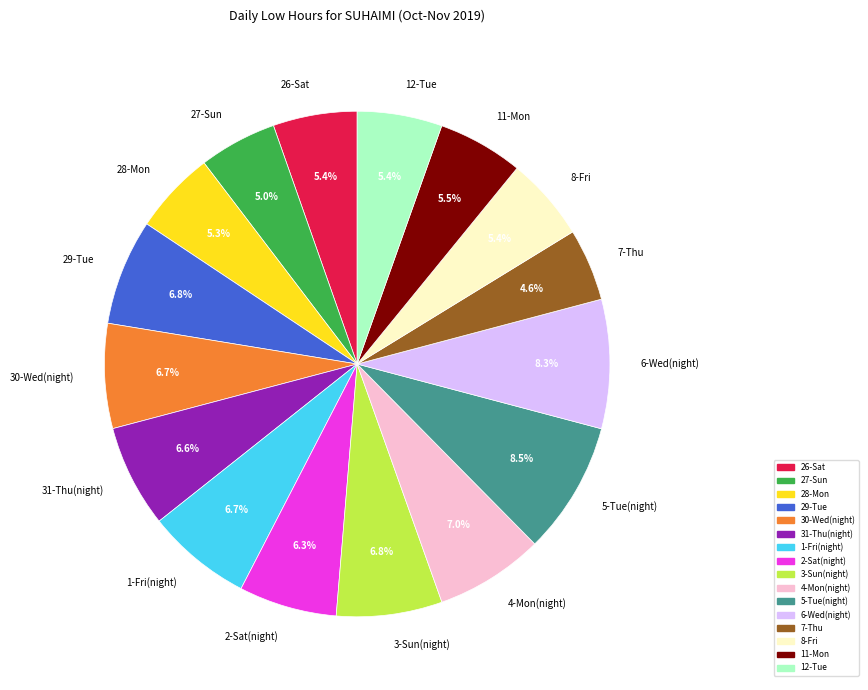

To the nearest percent, what portion does 26-Sat represent?

5%